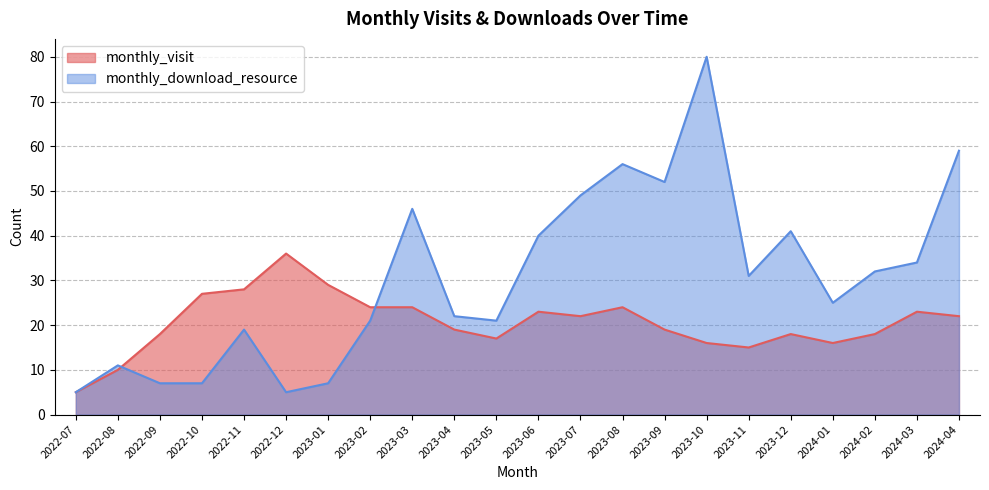

What is the value of the monthly_visit point at the 16th from the left?

16